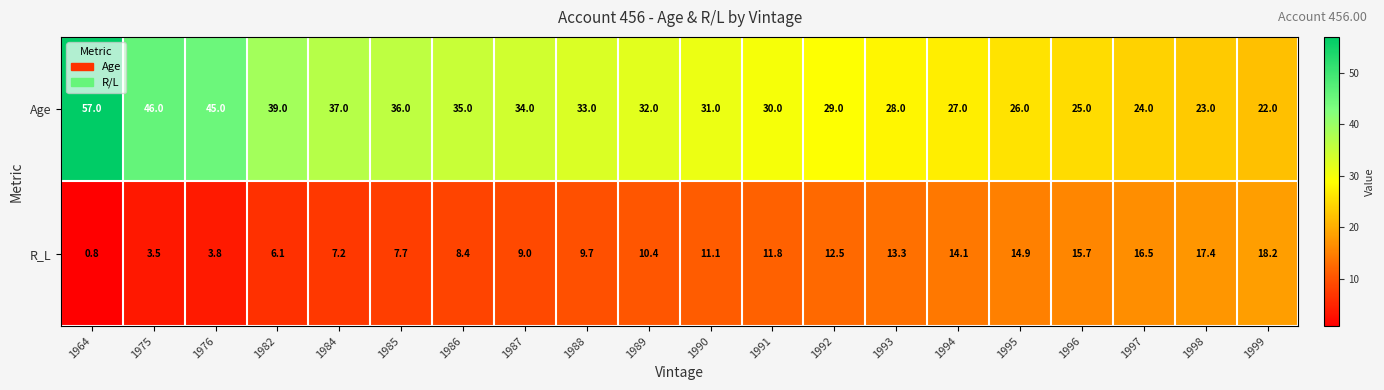

What is the average value of the R_L series?

10.6